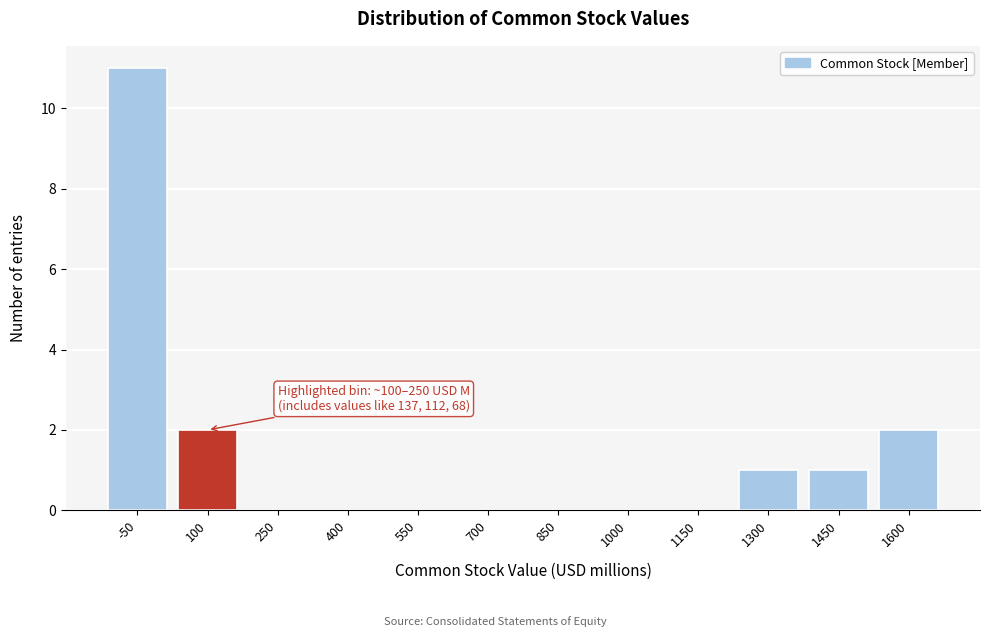

Reading right to left, extract all data points from this chart.

1600=2	1450=1	1300=1	1150=0	1000=0	850=0	700=0	550=0	400=0	250=0	100=2	-50=11